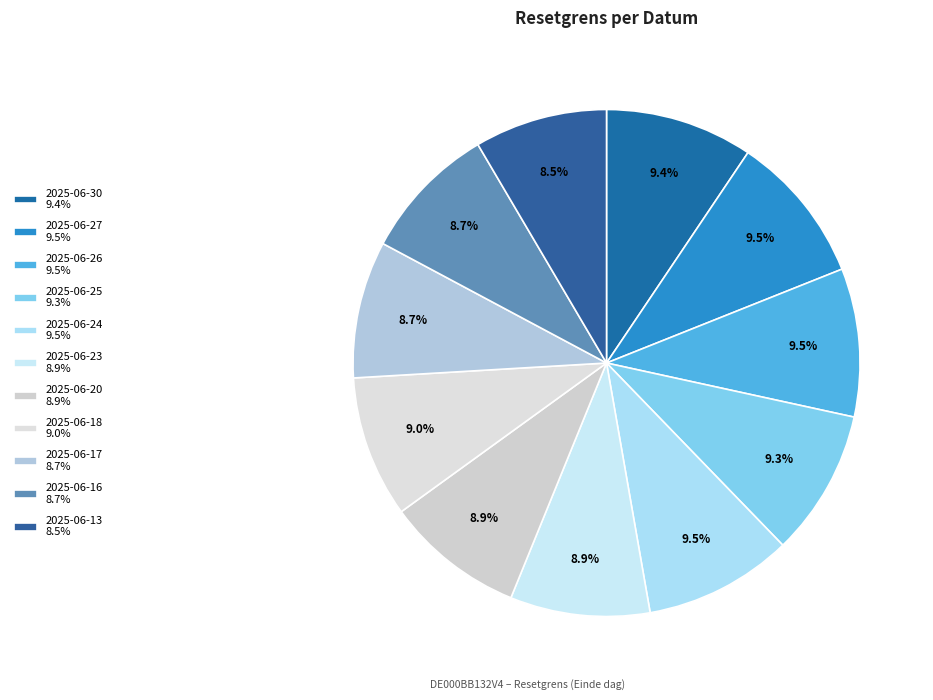

Is it true that 2025-06-24 is 9% of the pie?

True